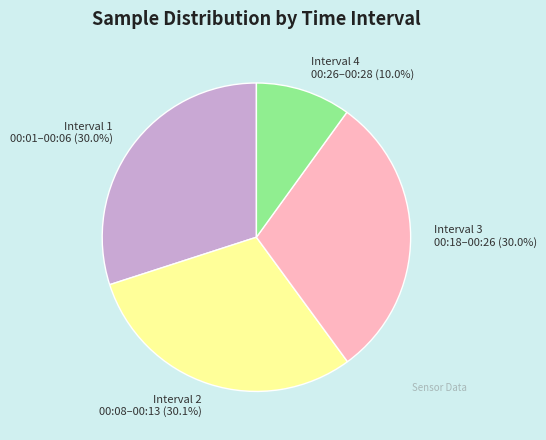

Is Interval 2 00:08–00:13 (30.1%) the majority of the pie?

No